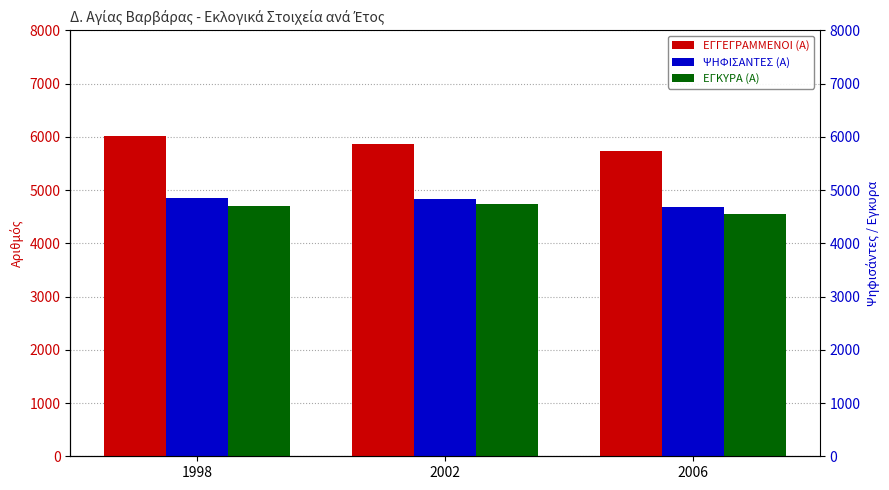

At 1998, list the series in order from smallest to largest.

ΕΓΚΥΡΑ (Α), ΨΗΦΙΣΑΝΤΕΣ (Α), ΕΓΓΕΓΡΑΜΜΕΝΟΙ (Α)